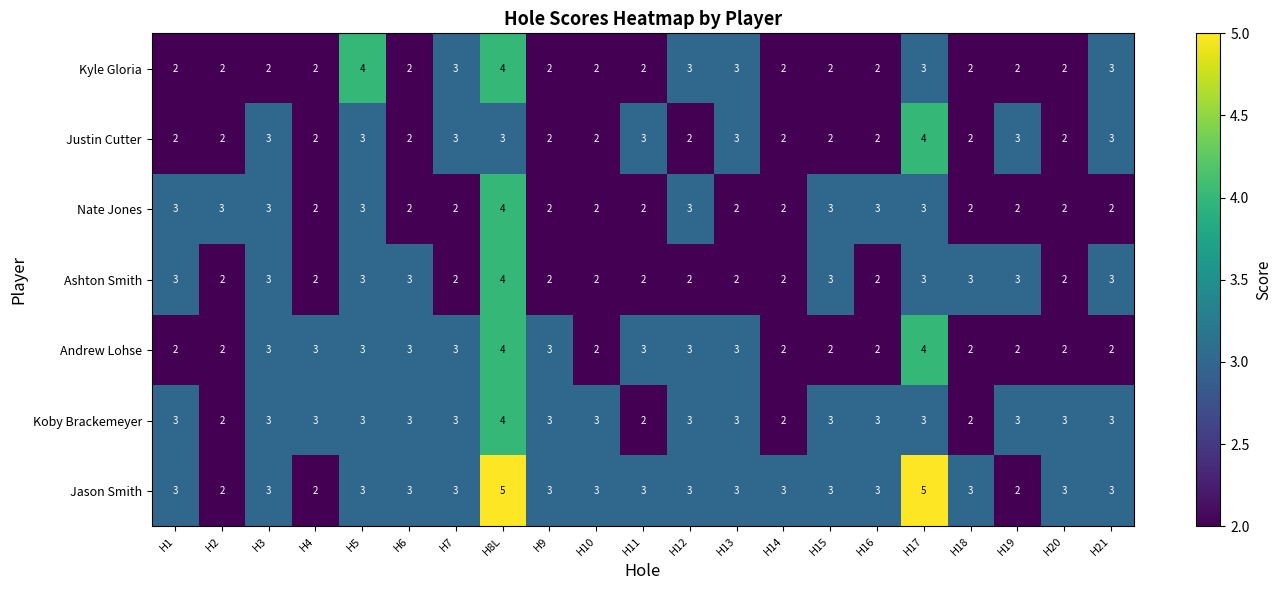

What is the maximum value shown in the chart?

5